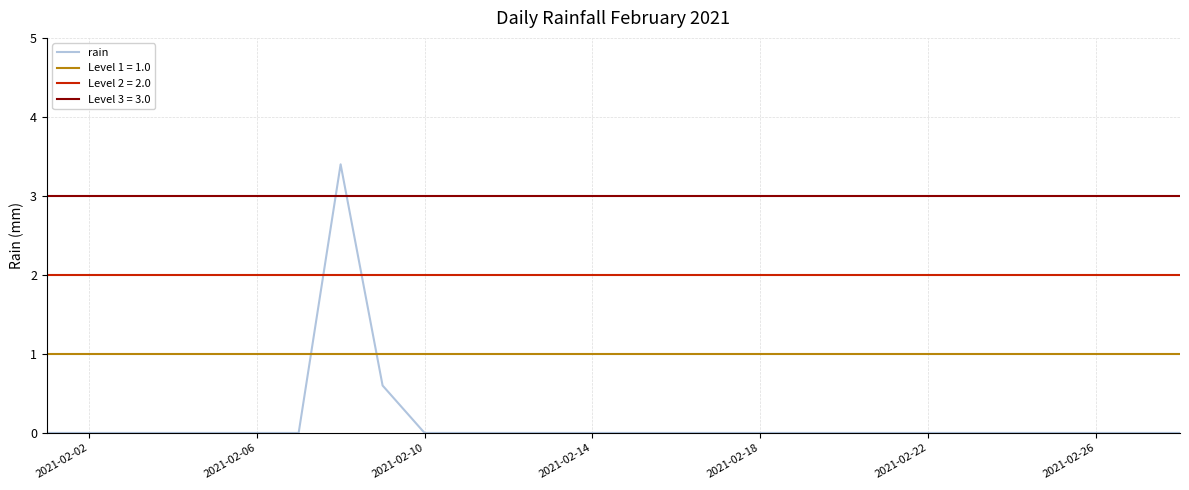

The rain series shows -2.0 at 2021-02-10. True or false?

False